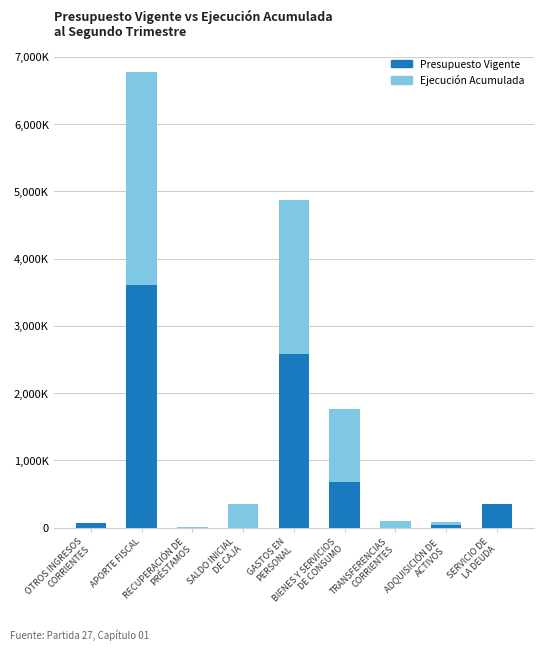

Does the chart contain stacked bars?

Yes